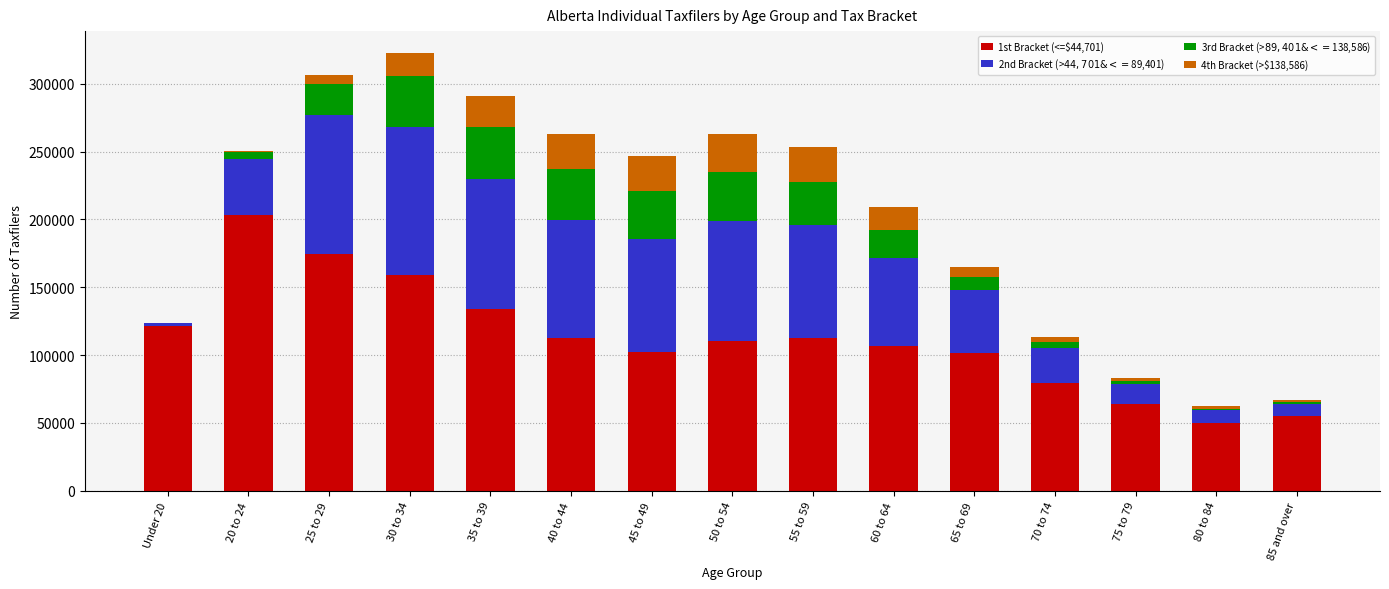

The 2nd Bracket (>$44,701 & <=$89,401) series shows 25970 at 70 to 74. True or false?

True